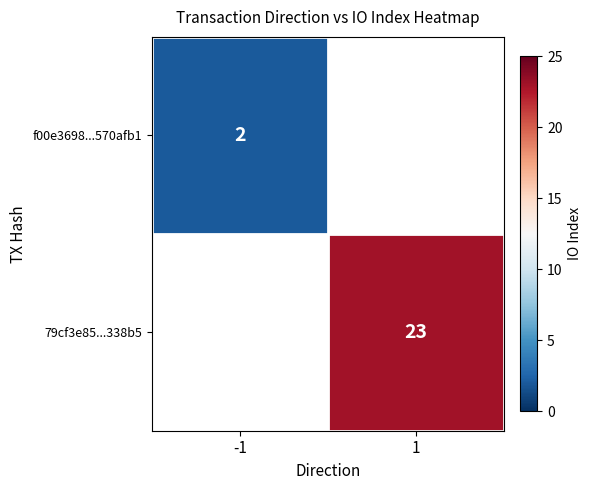

The f00e3698...570afb1 series shows 1 at -1. True or false?

False